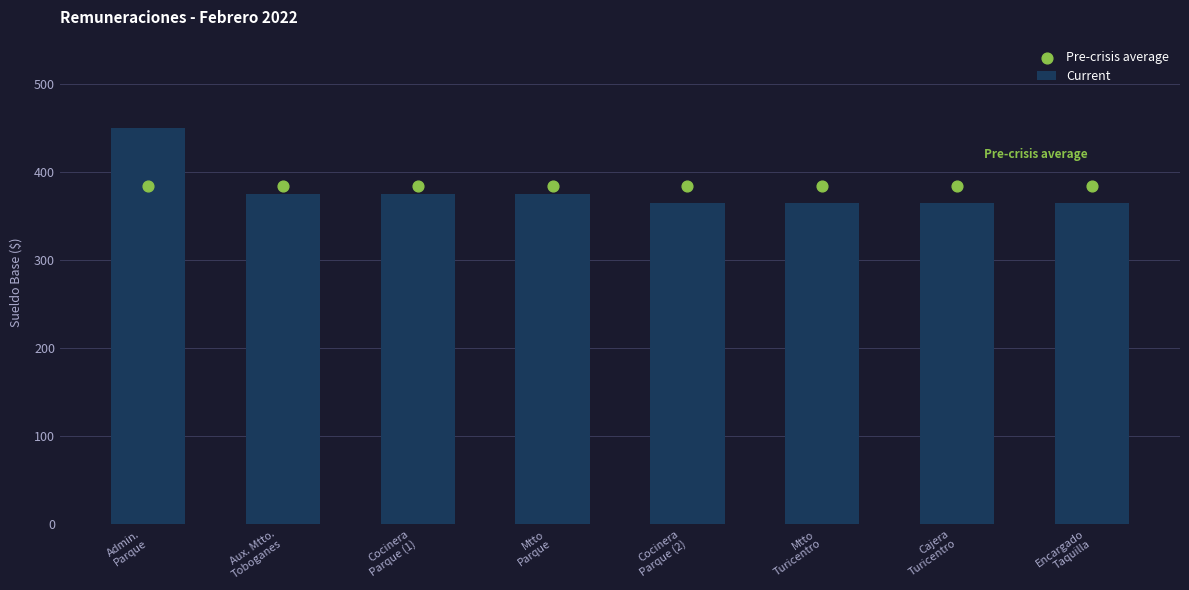

Which series contains the lowest Y value?

Current